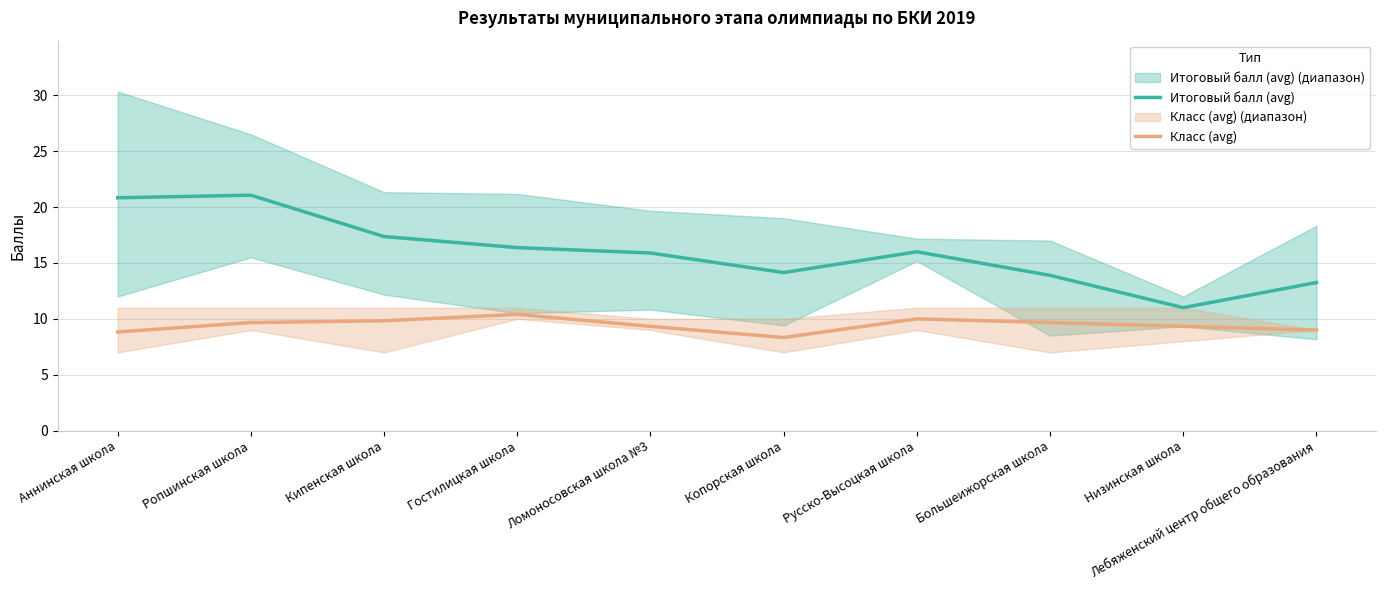

What is the label of the 3rd point from the right?

Большеижорская школа